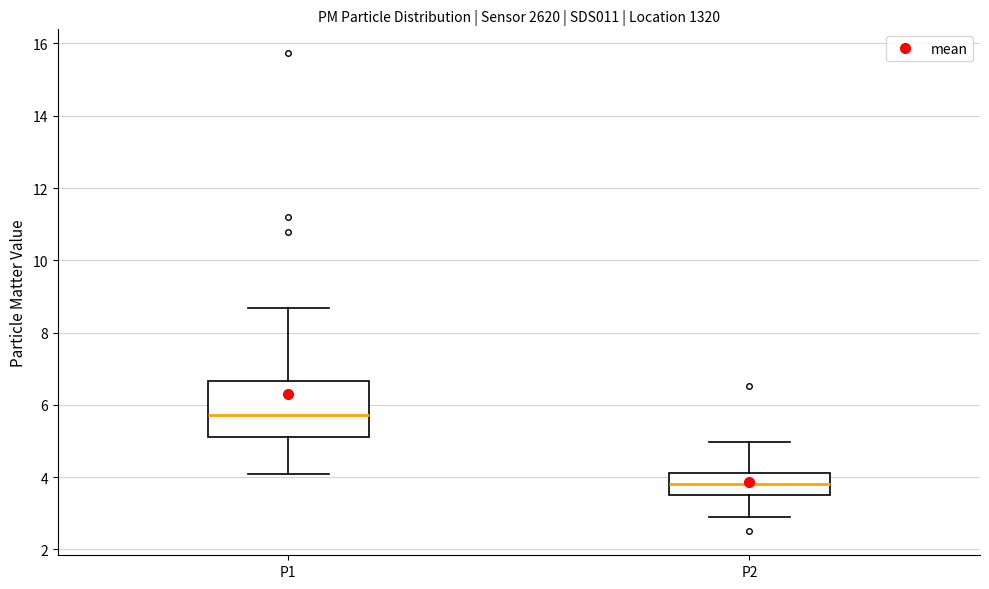

Reading left to right, read every box against the y-axis: the position of its median line, the range the box covers, and the ends of its whiskers. The values are not printed on the chart, so give them approximately, as read against the axis.

P1: median 5.8, box 5.2 to 6.6, whiskers 4.2 to 8.6
P2: median 3.8, box 3.6 to 4.2, whiskers 3.0 to 5.0